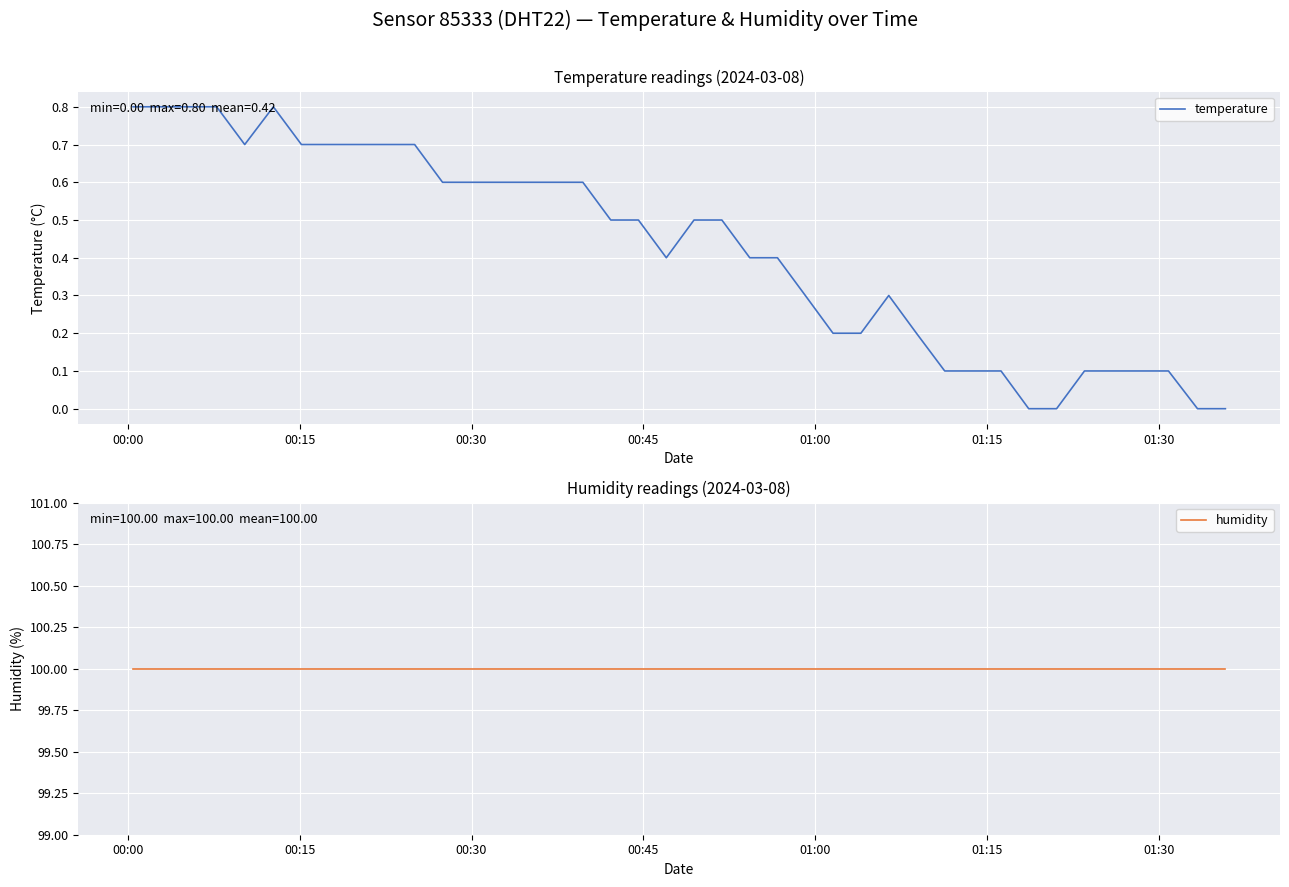

What is the maximum value for temperature?

0.8